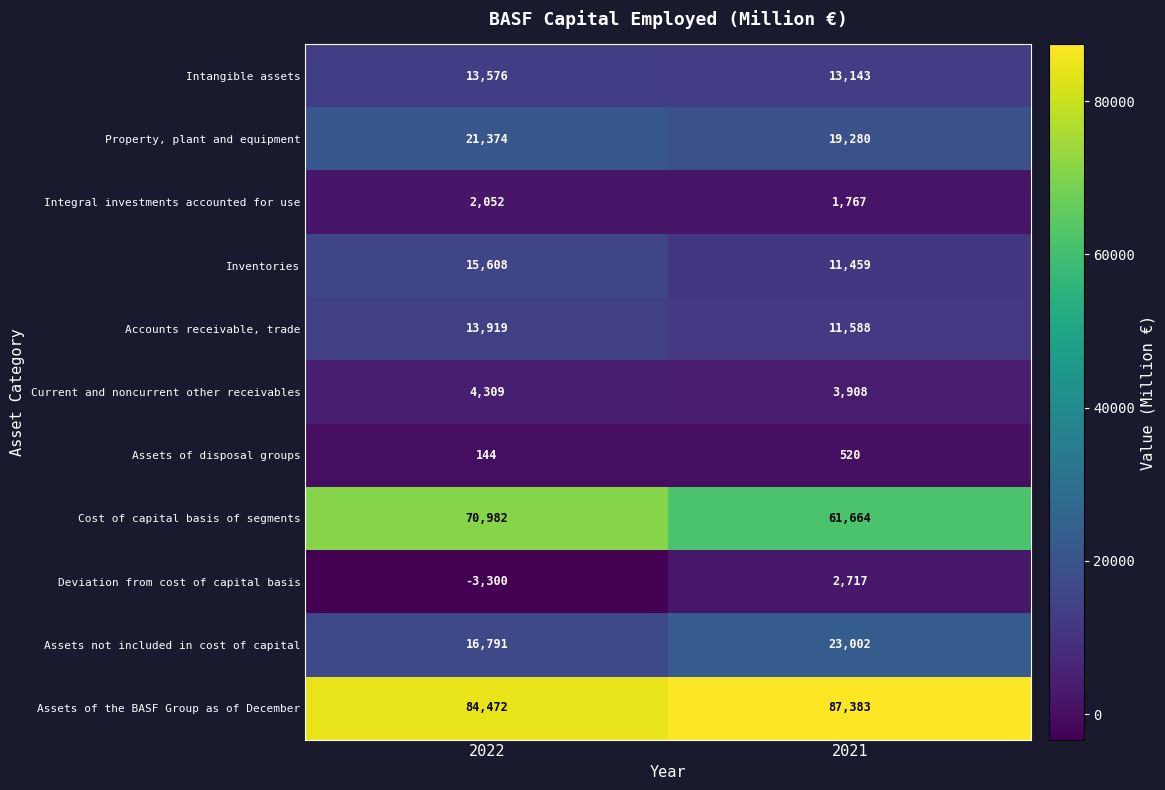

Where is Assets not included in cost of capital nearest to the value 19896?

2022